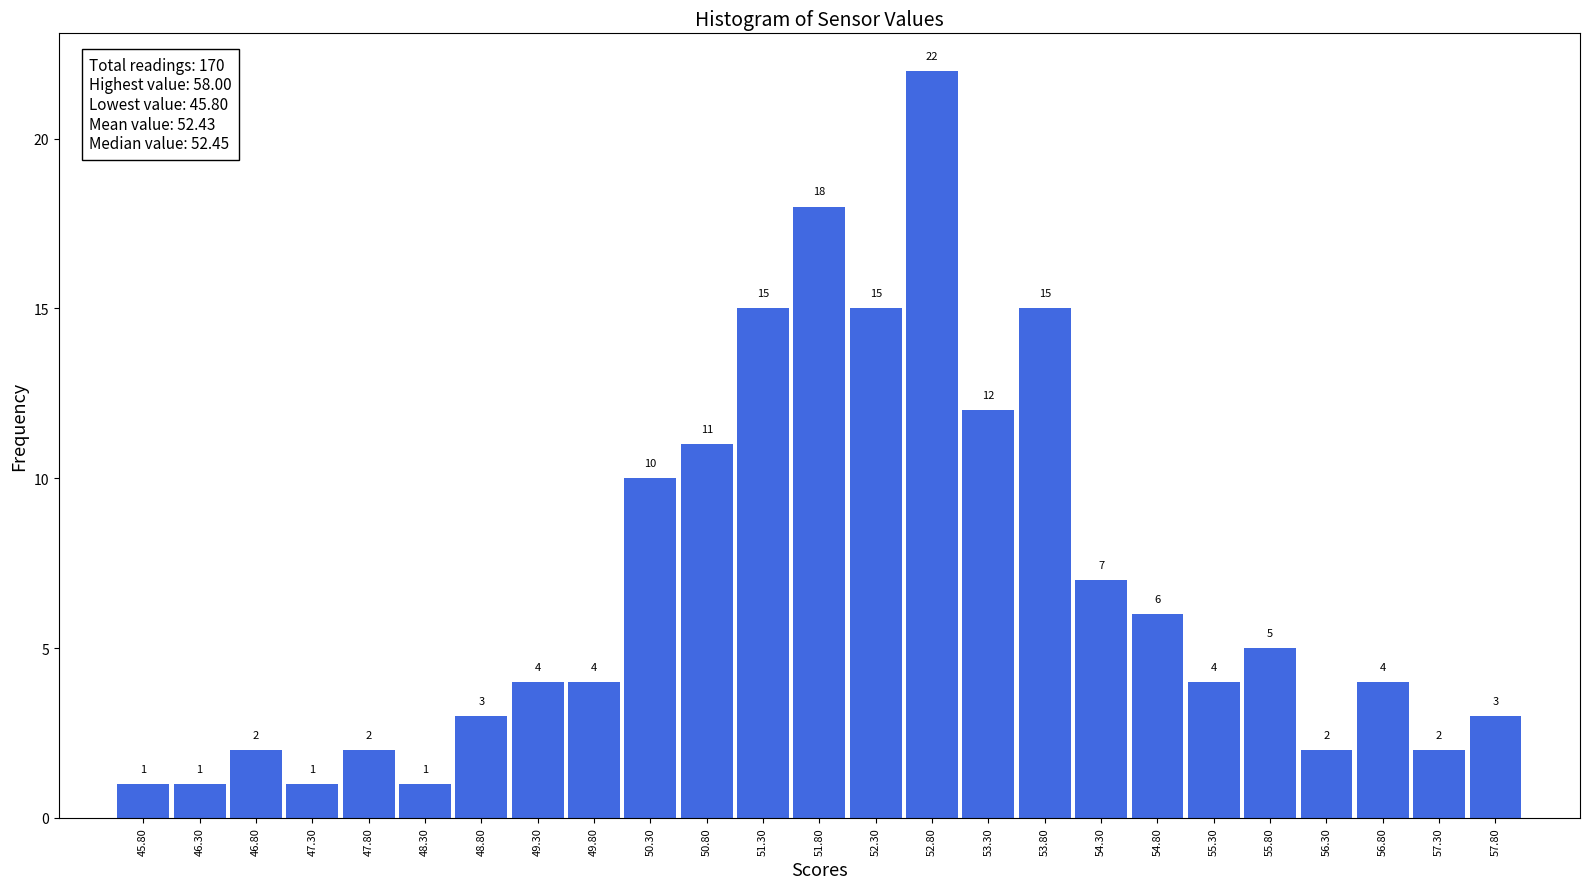

What is the height of the bar covering 47.05 to 47.55 on the x-axis?

1